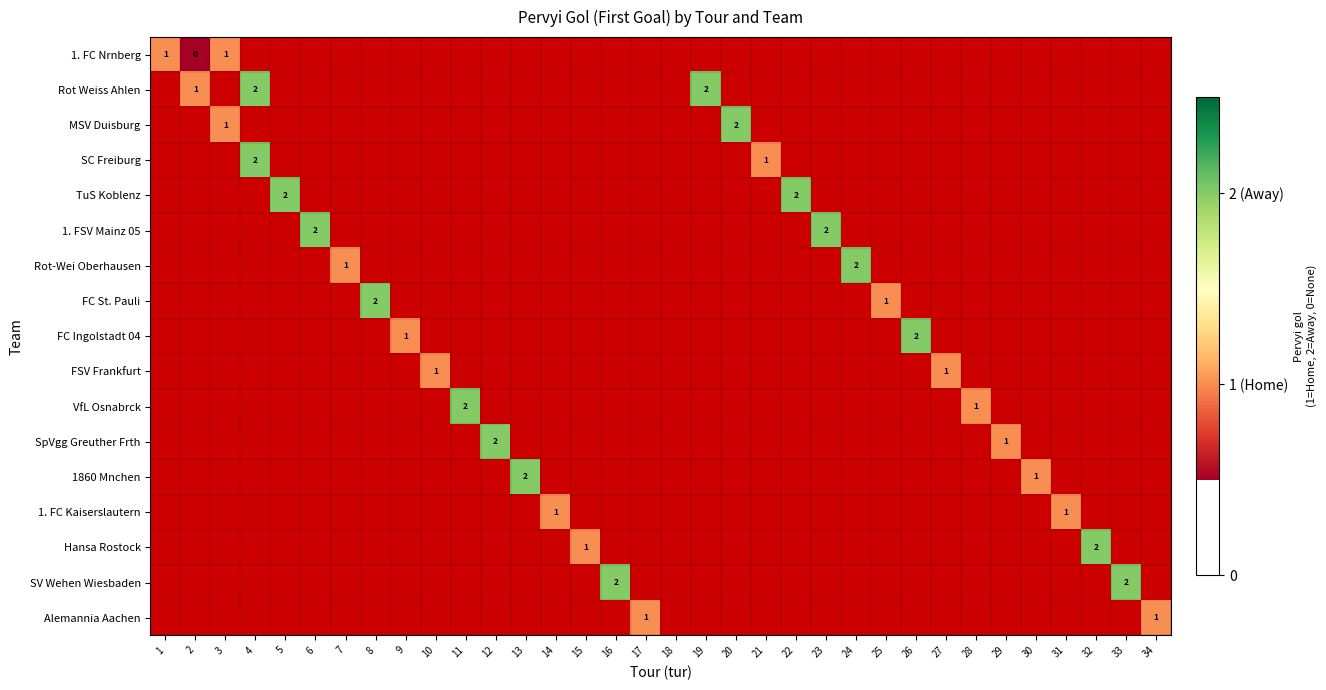

Rank the series by their maximum value, from lowest to highest.

1. FC Nrnberg, Rot Weiss Ahlen, MSV Duisburg, SC Freiburg, TuS Koblenz, 1. FSV Mainz 05, Rot-Wei Oberhausen, FC St. Pauli, FC Ingolstadt 04, FSV Frankfurt, VfL Osnabrck, SpVgg Greuther Frth, 1860 Mnchen, 1. FC Kaiserslautern, Hansa Rostock, SV Wehen Wiesbaden, Alemannia Aachen